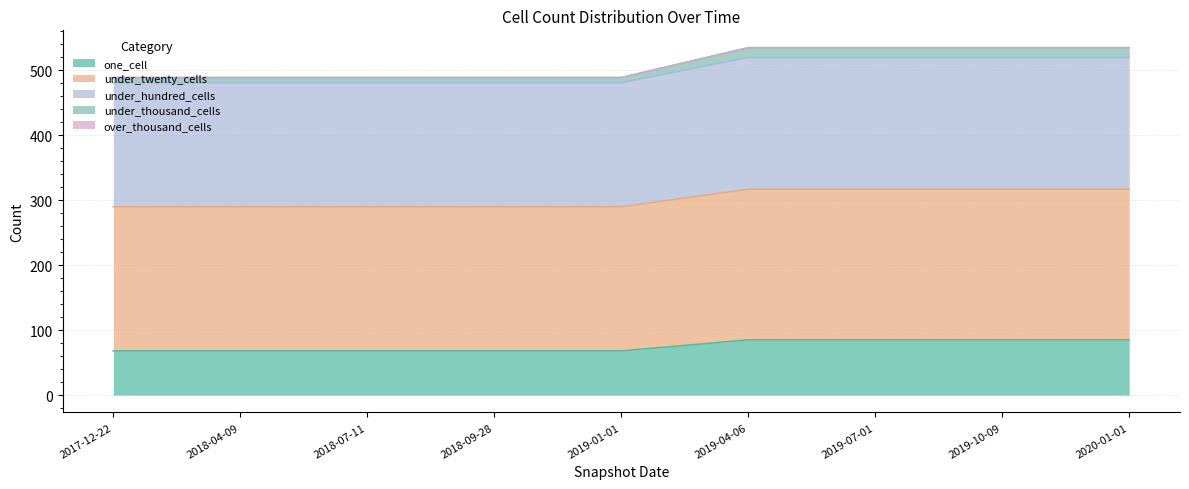

What is the difference between the maximum and minimum values in the one_cell series?

17